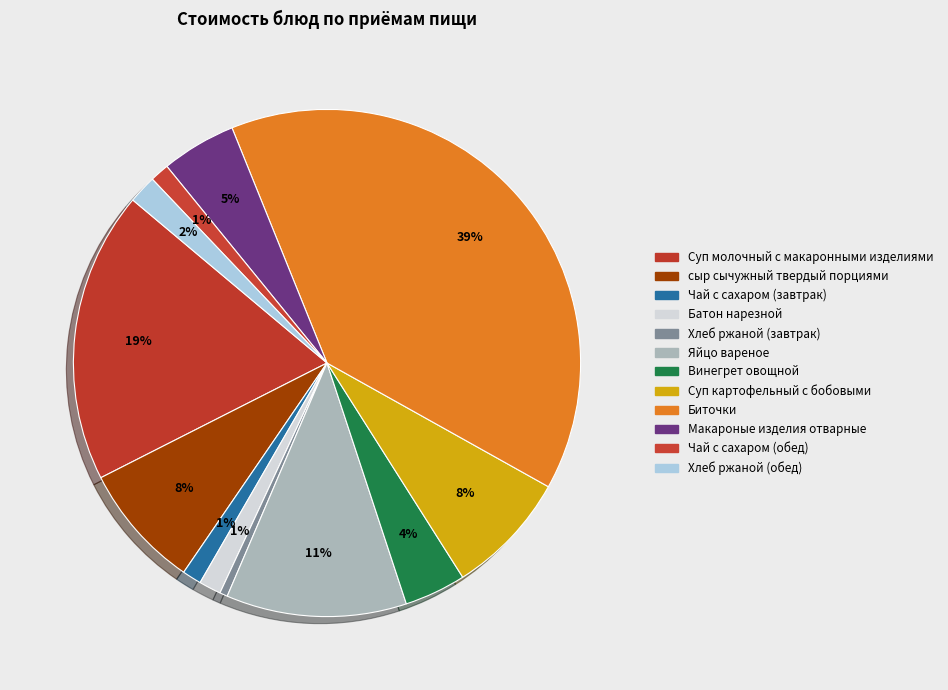

True or false: Чай с сахаром (обед) accounts for 11% of the total.

False